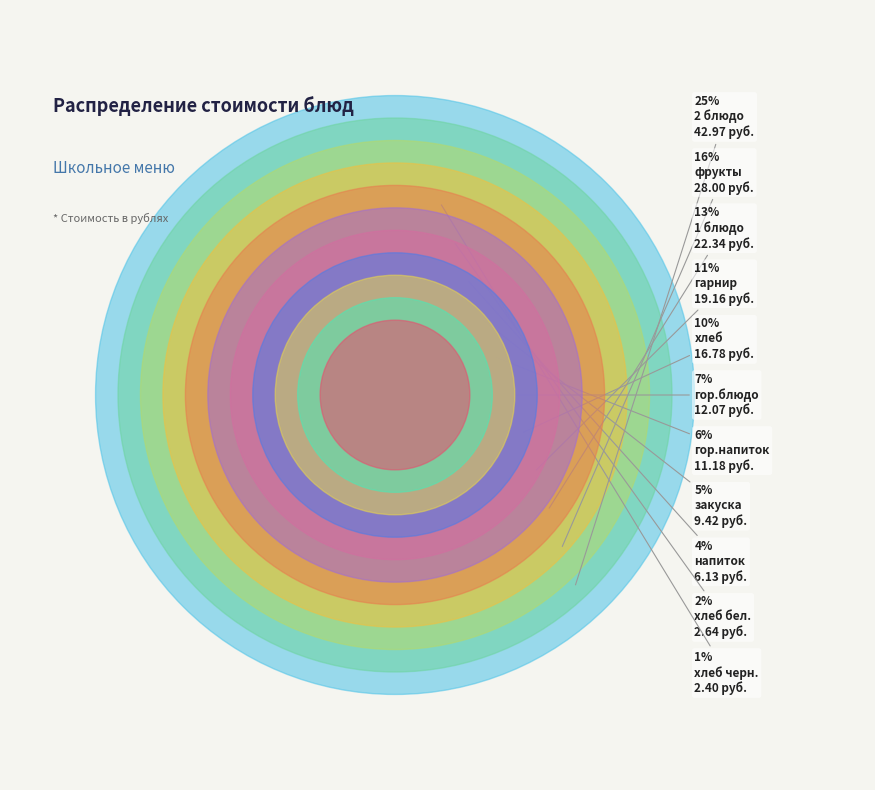

The фрукты slice represents 30% of the pie. True or false?

False